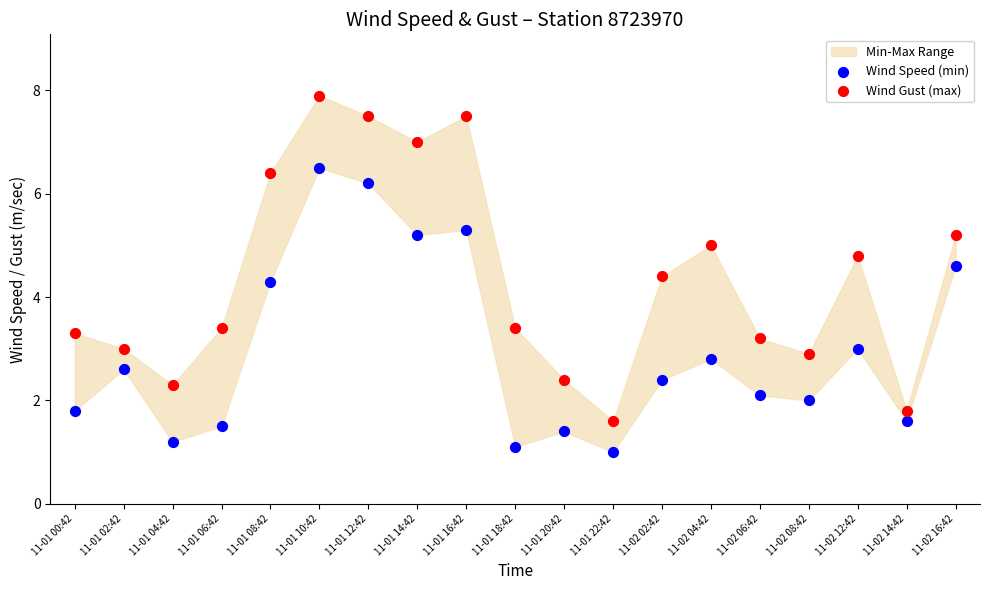

Which series reaches the minimum Y coordinate?

Wind Speed (min)